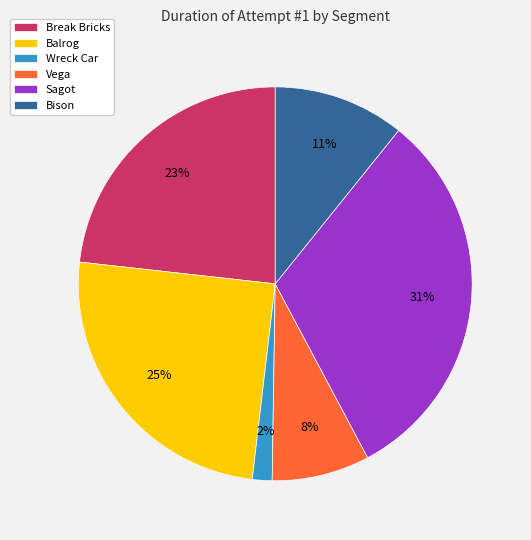

True or false: Balrog accounts for 11% of the total.

False